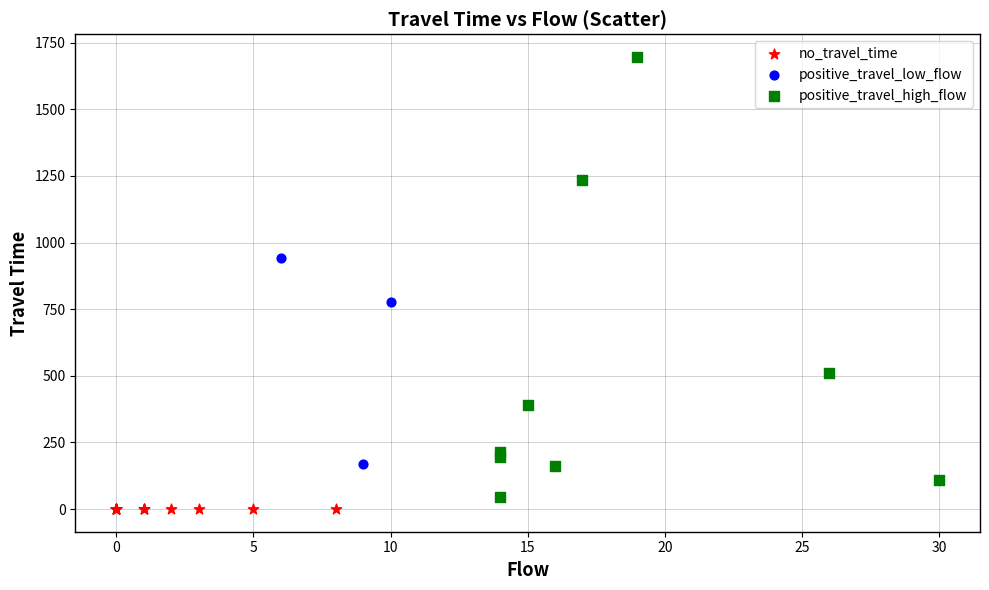

Which series contains the lowest Y value?

no_travel_time